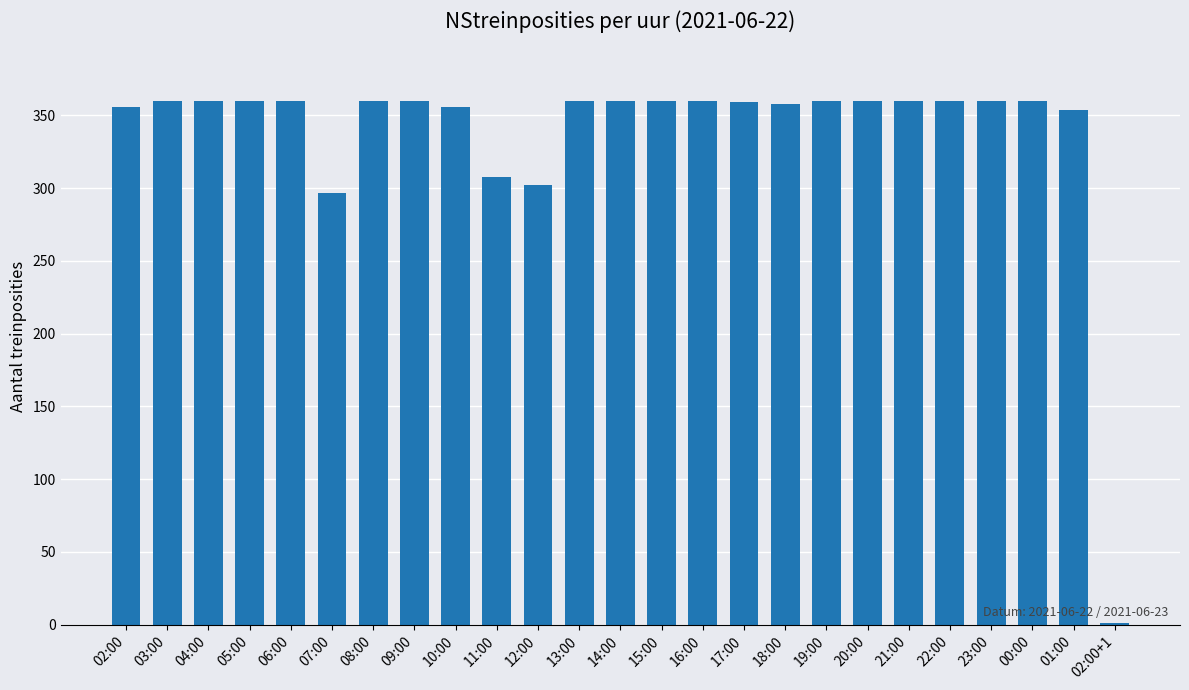

Approximately how many times larger is the value at 01:00 compared to 10:00?

1.0